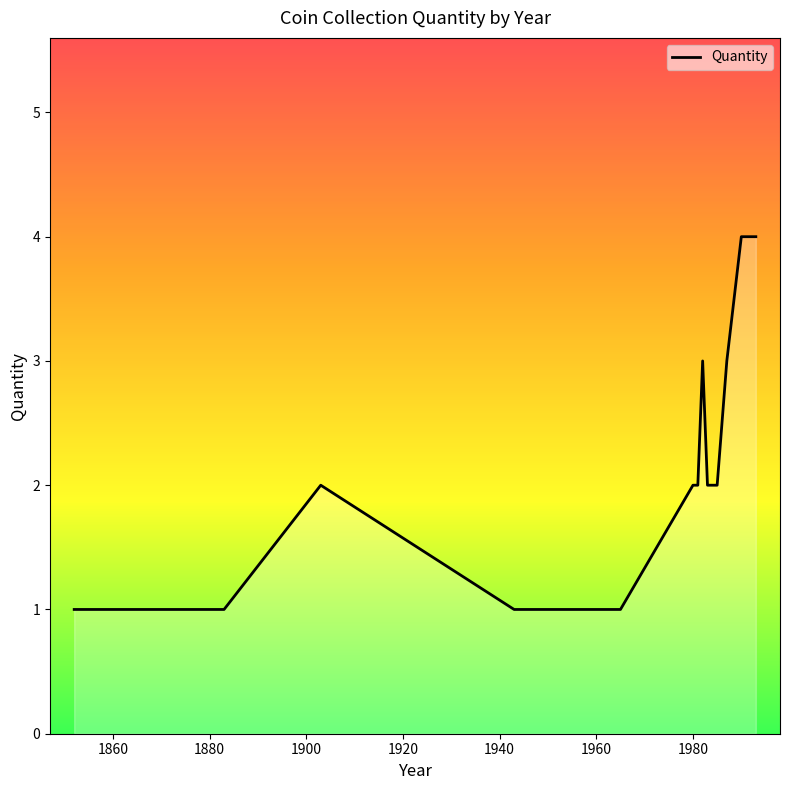

What is the sum of all values?

39